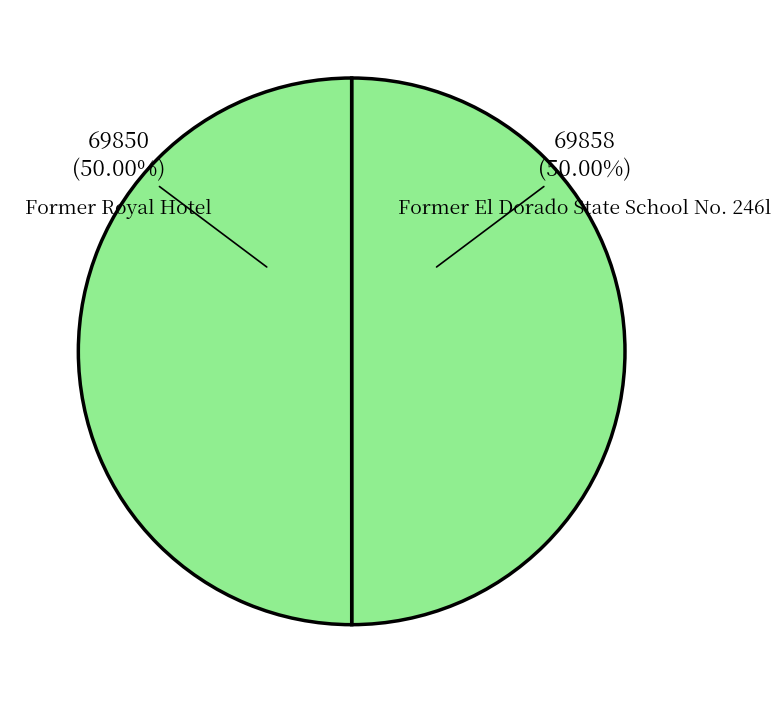

What is the largest slice in the pie chart?

Former El Dorado State School No. 246l